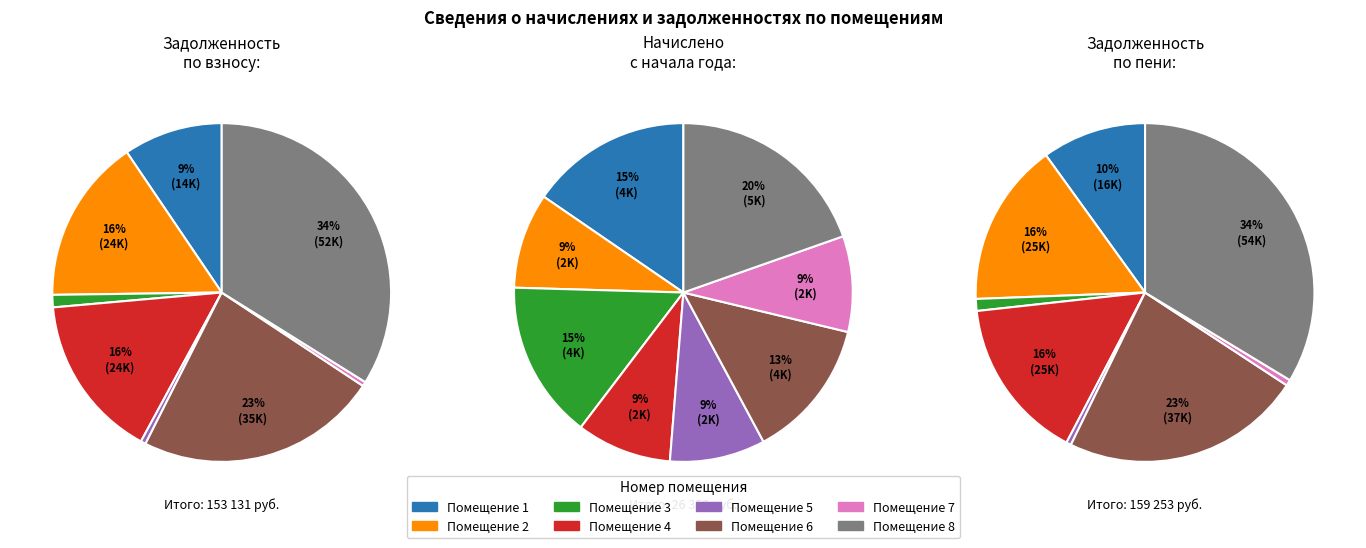

Does 6 represent more than half of the total?

No